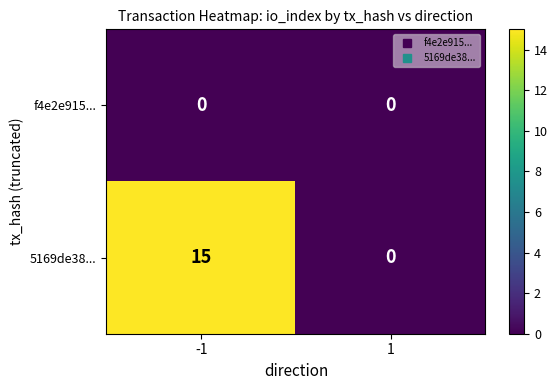

Rank the series by their maximum value, from lowest to highest.

f4e2e915..., 5169de38...